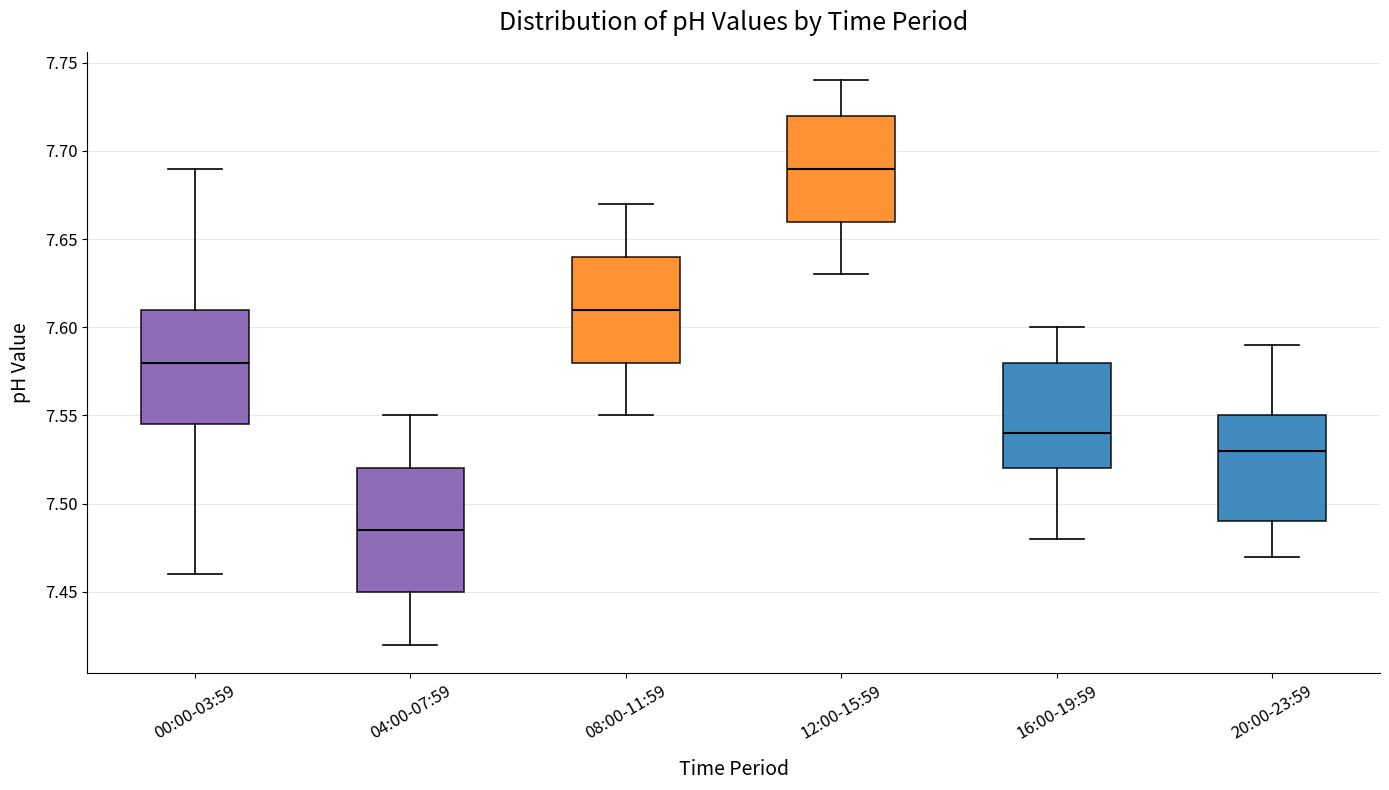

Reading left to right, read every box against the y-axis: the position of its median line, the range the box covers, and the ends of its whiskers. The values are not printed on the chart, so give them approximately, as read against the axis.

00:00-03:59: median 7.580, box 7.545 to 7.610, whiskers 7.460 to 7.690
04:00-07:59: median 7.485, box 7.450 to 7.520, whiskers 7.420 to 7.550
08:00-11:59: median 7.610, box 7.580 to 7.640, whiskers 7.550 to 7.670
12:00-15:59: median 7.690, box 7.660 to 7.720, whiskers 7.630 to 7.740
16:00-19:59: median 7.540, box 7.520 to 7.580, whiskers 7.480 to 7.600
20:00-23:59: median 7.530, box 7.490 to 7.550, whiskers 7.470 to 7.590